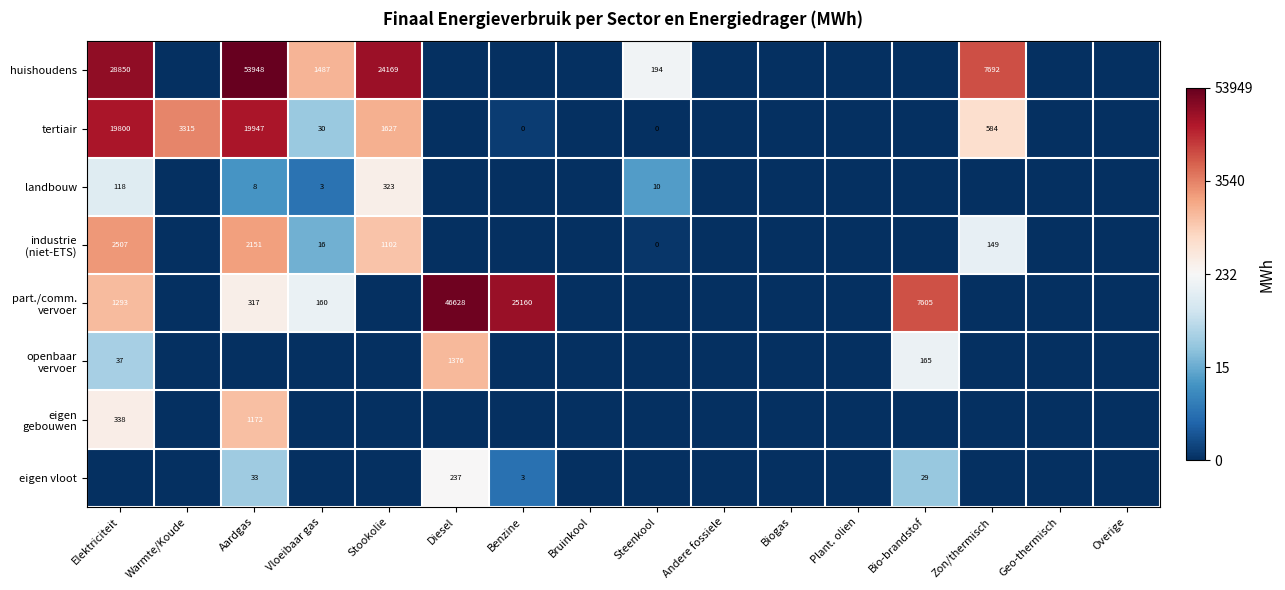

True or false: tertiair has a value of 584 at Zon/thermisch.

True